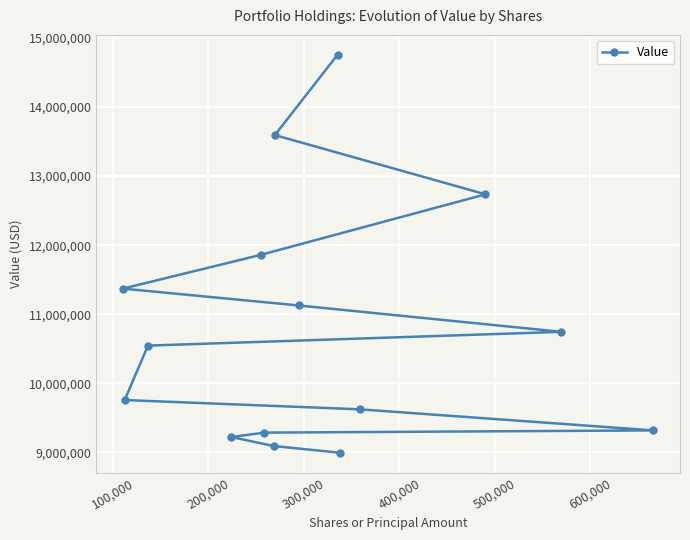

How many lines are shown in the chart?

1